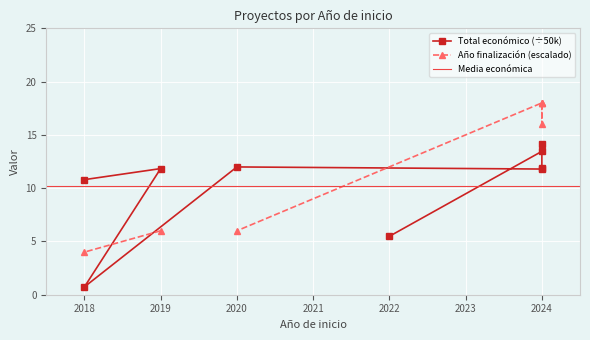

Rank the categories by value from highest to lowest.

2024, 2024, 2020, 2024, 2019, 2024, 2018, 2022, 2018